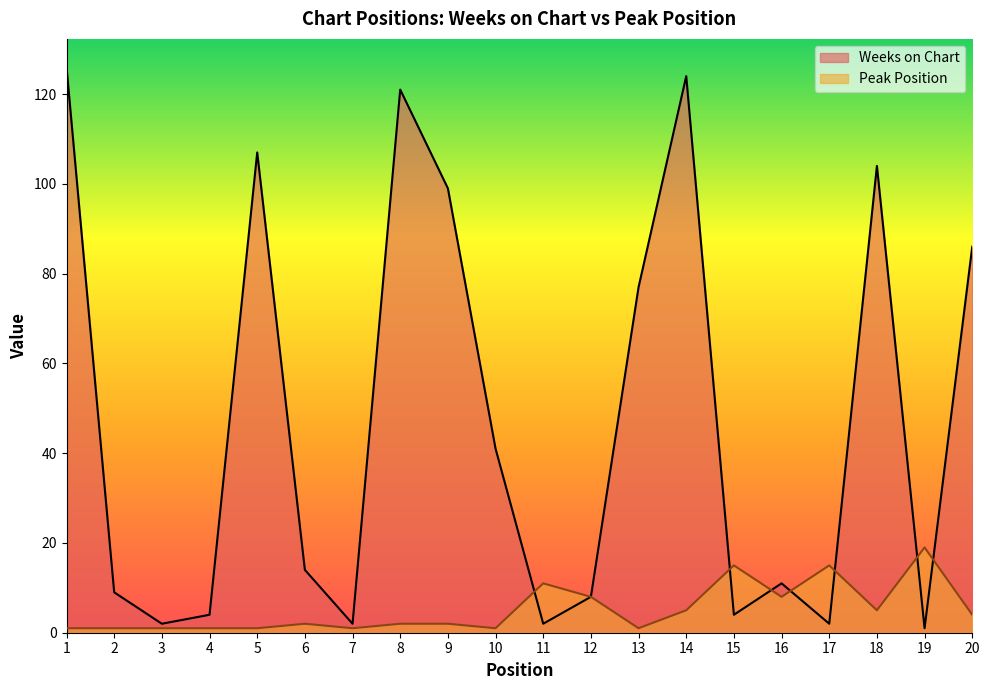

Which series ends up on top after the final intersection of Peak Position and Weeks on Chart?

Weeks on Chart